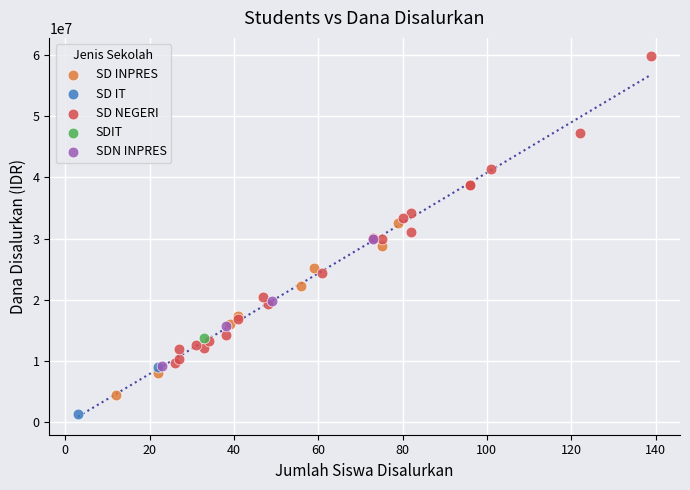

What are all the series names shown in the legend?

SD INPRES, SD IT, SD NEGERI, SDIT, SDN INPRES